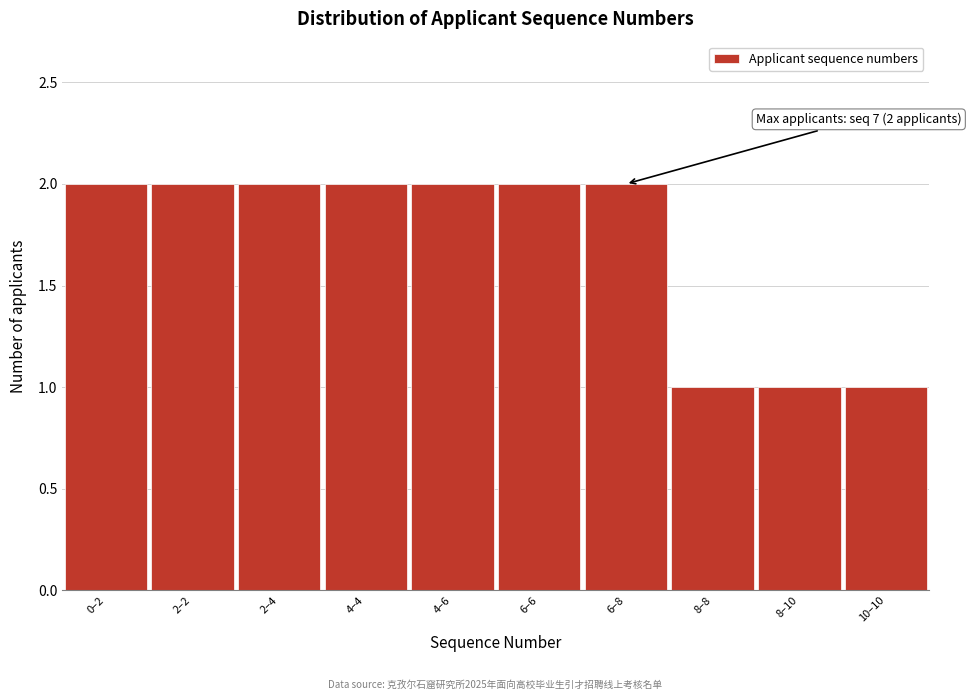

Reading left to right, what are all the values shown in this chart?

2	2	2	2	2	2	2	1	1	1